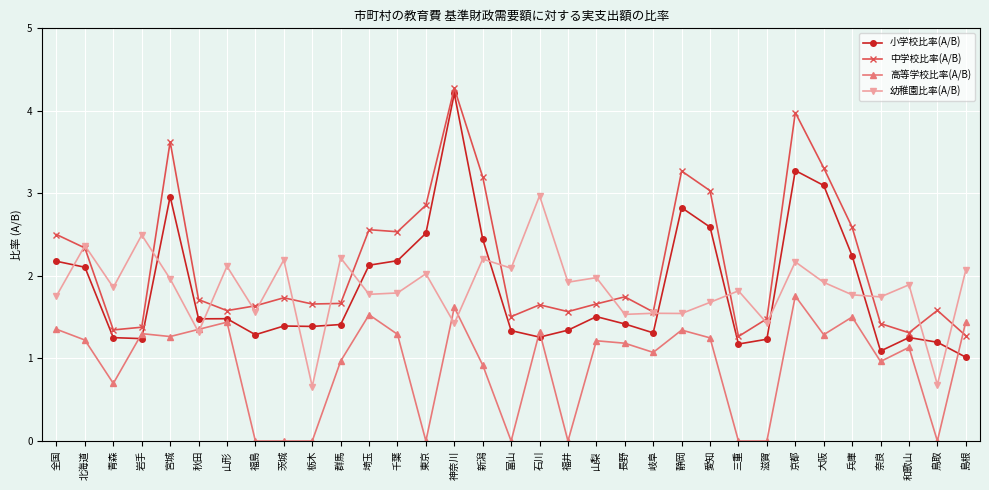

True or false: 中学校比率(A/B) has a value of 0.6 at 岐阜.

False